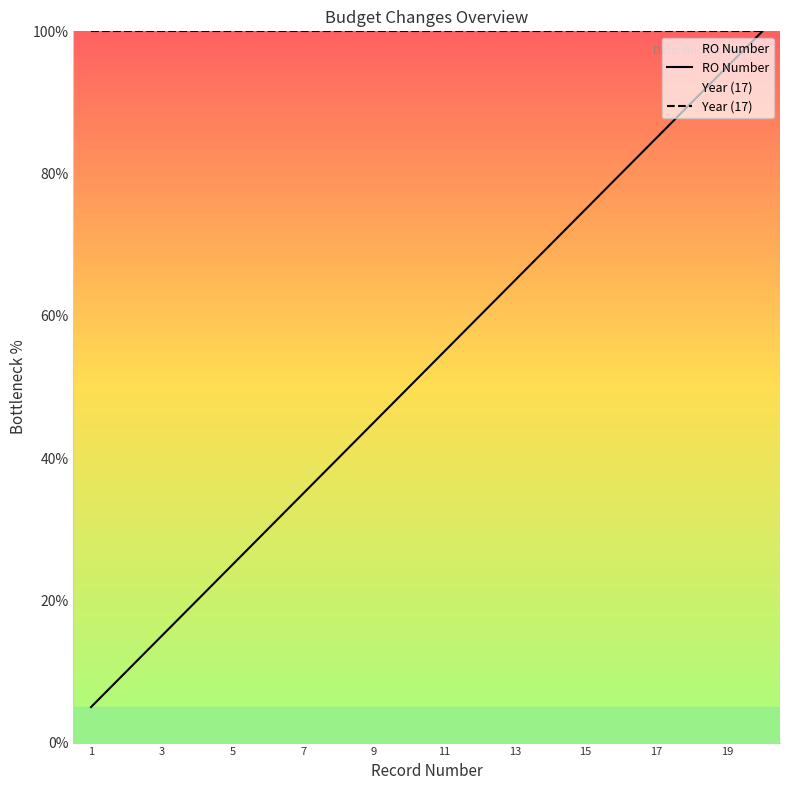

True or false: RO Number and Year (17) cross at least once.

False